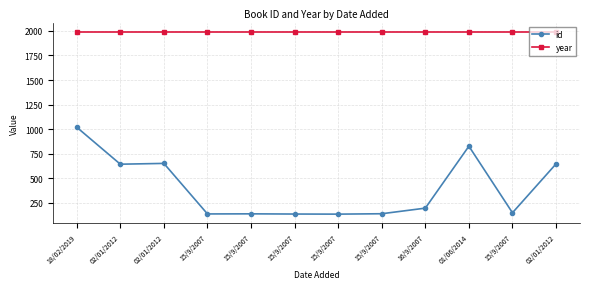

True or false: id and year cross at least once.

False